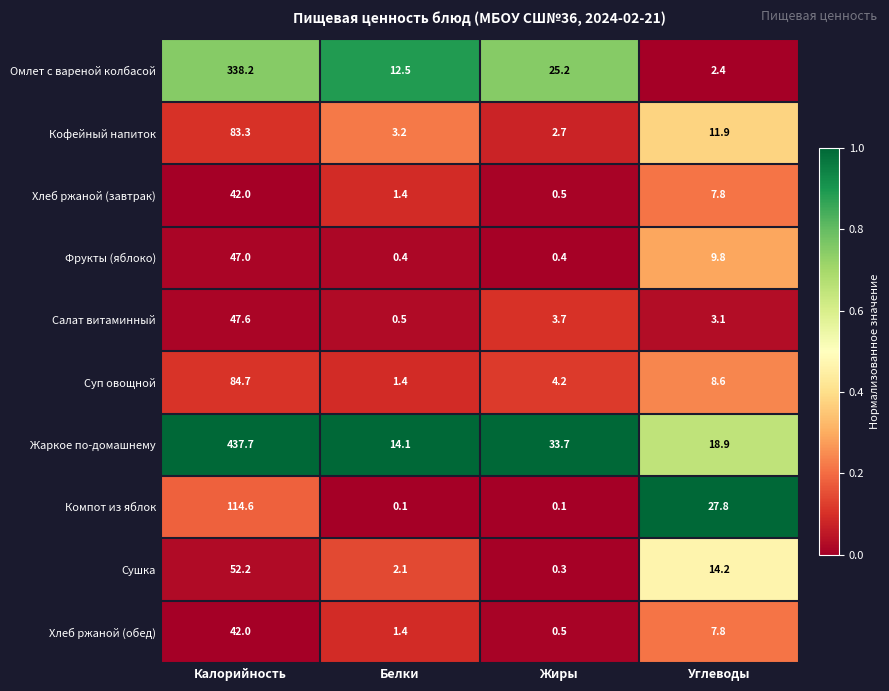

At which category is the sum across all series the highest?

Калорийность